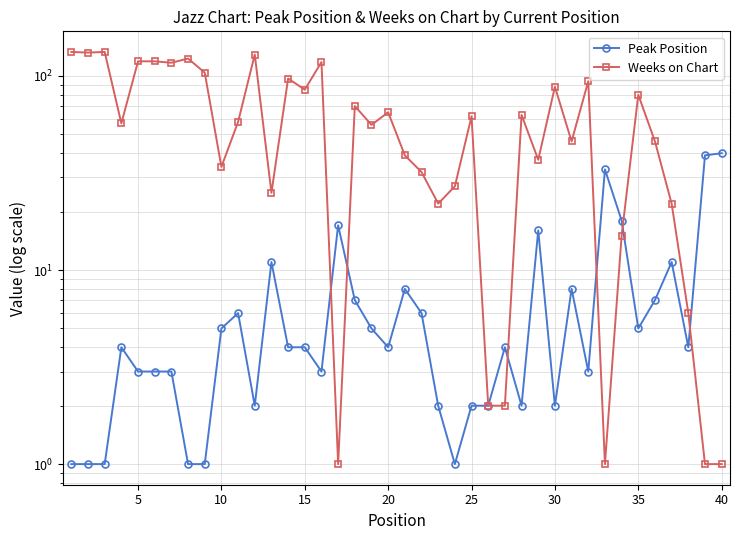

Which series has the largest range (max minus min)?

Weeks on Chart